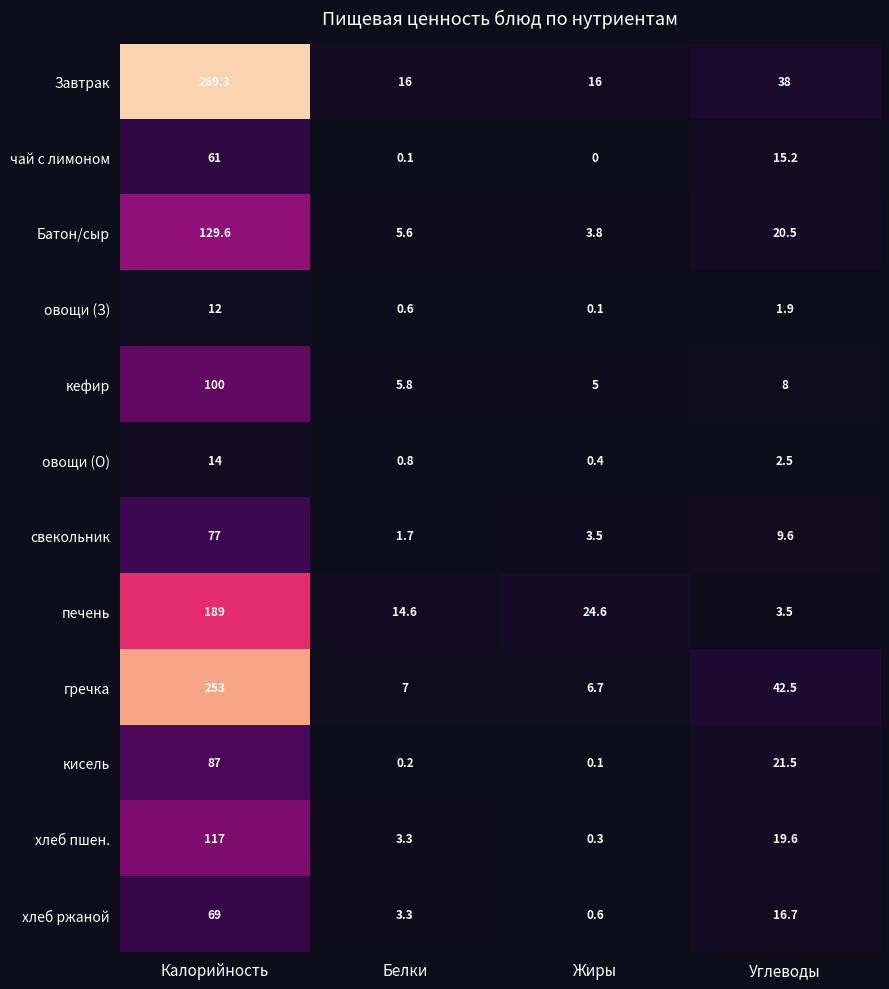

At which category is the sum across all series the highest?

Калорийность